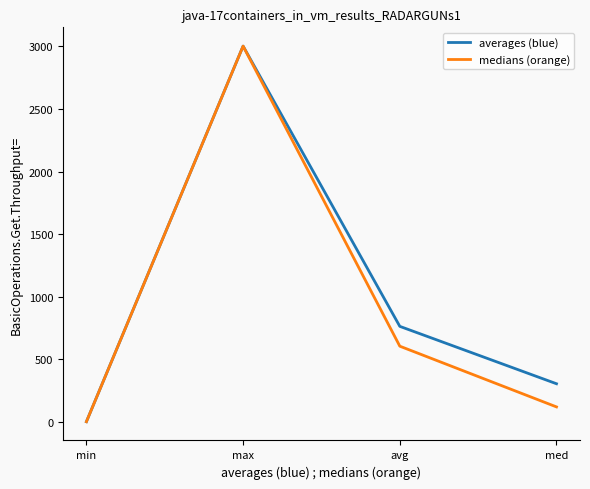

Which series changed the most between min and med?

averages (blue)